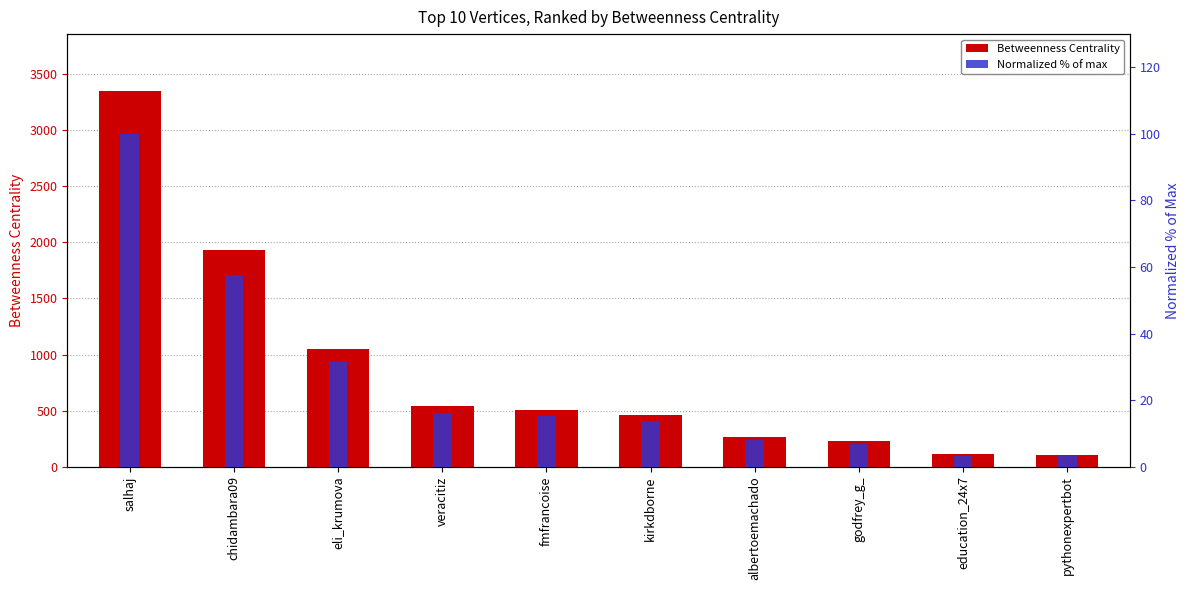

How many categories are shown in the chart?

10